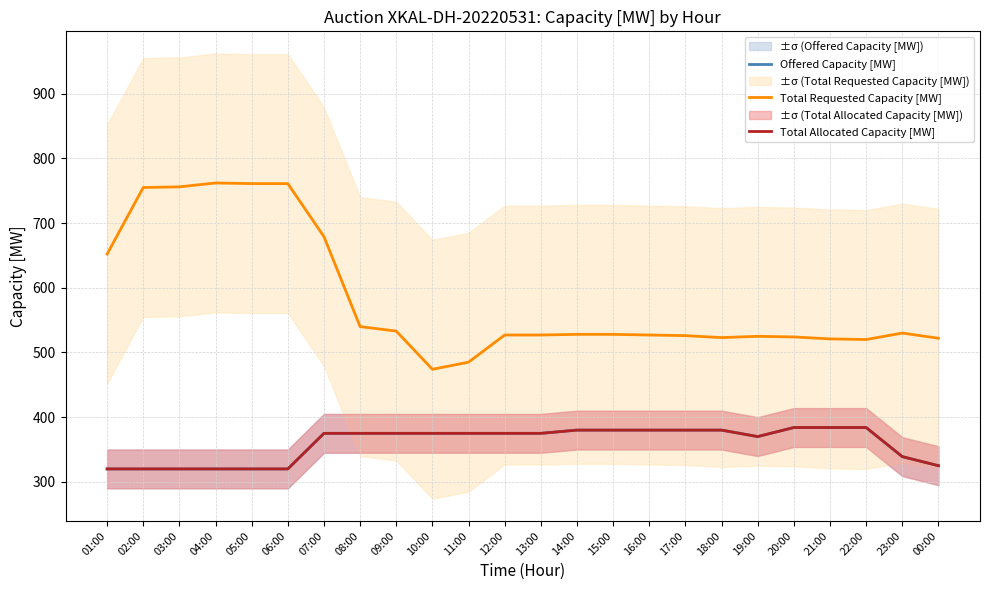

Is the value of Total Requested Capacity [MW] at 11:00 greater than the value of Total Allocated Capacity [MW] at 12:00?

Yes